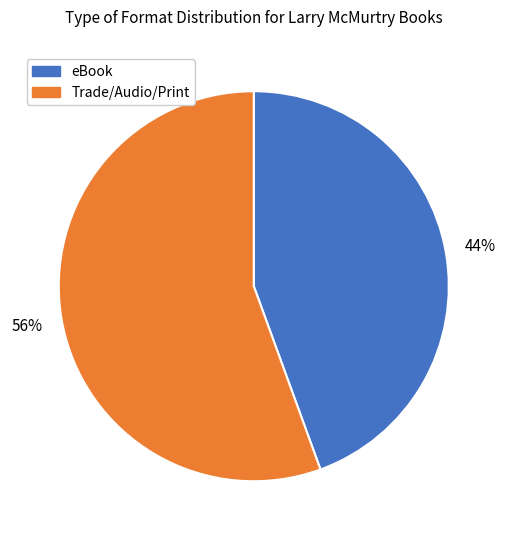

Does any single category account for the majority?

Yes